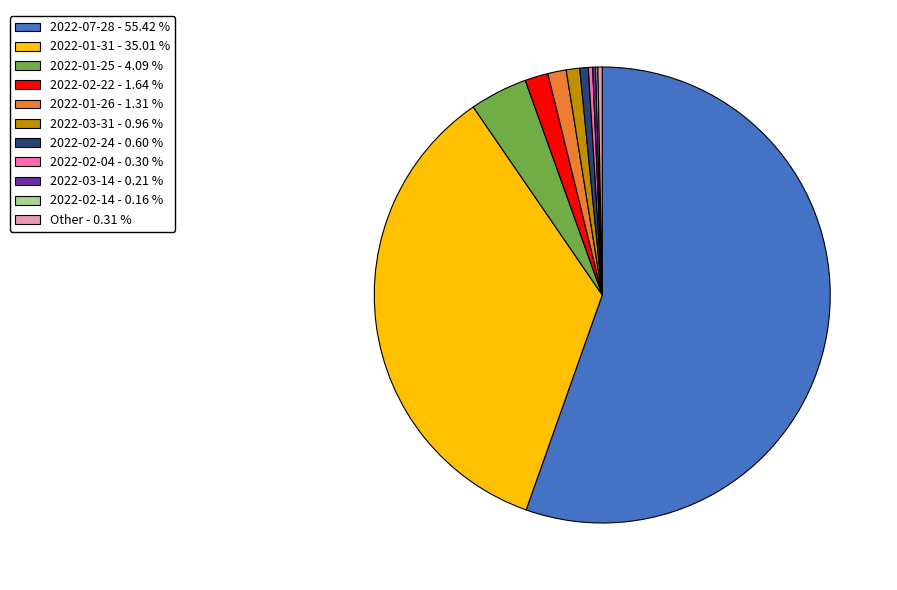

Is there any slice that represents more than half of the pie?

Yes